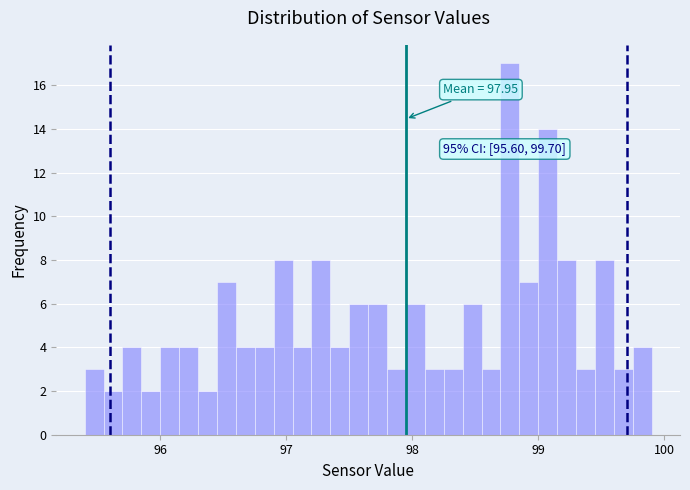

Read against the x-axis, roughly where is the centre of the tallest bar?

98.8